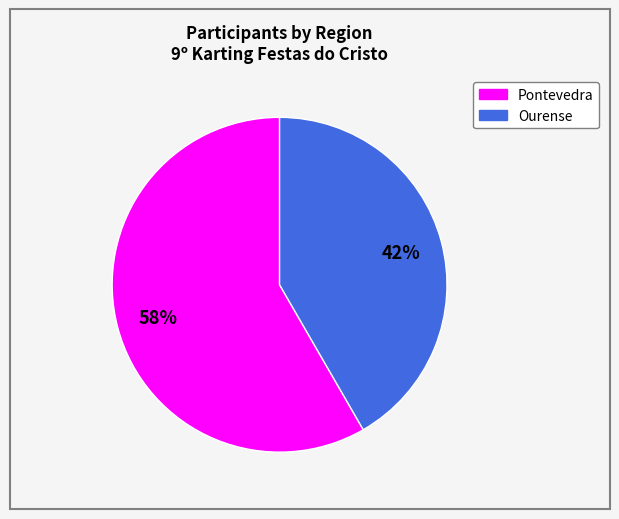

What percentage is the Pontevedra slice, to the nearest percent?

58%